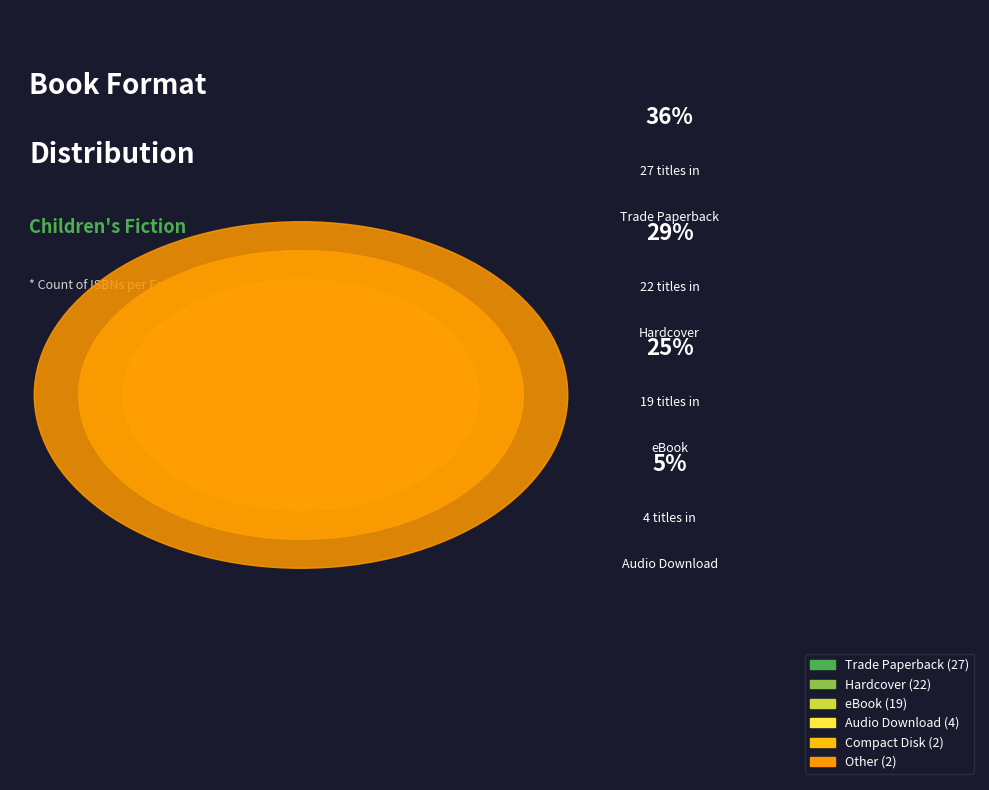

Approximately how many times larger is the value at Other compared to eBook?

0.1